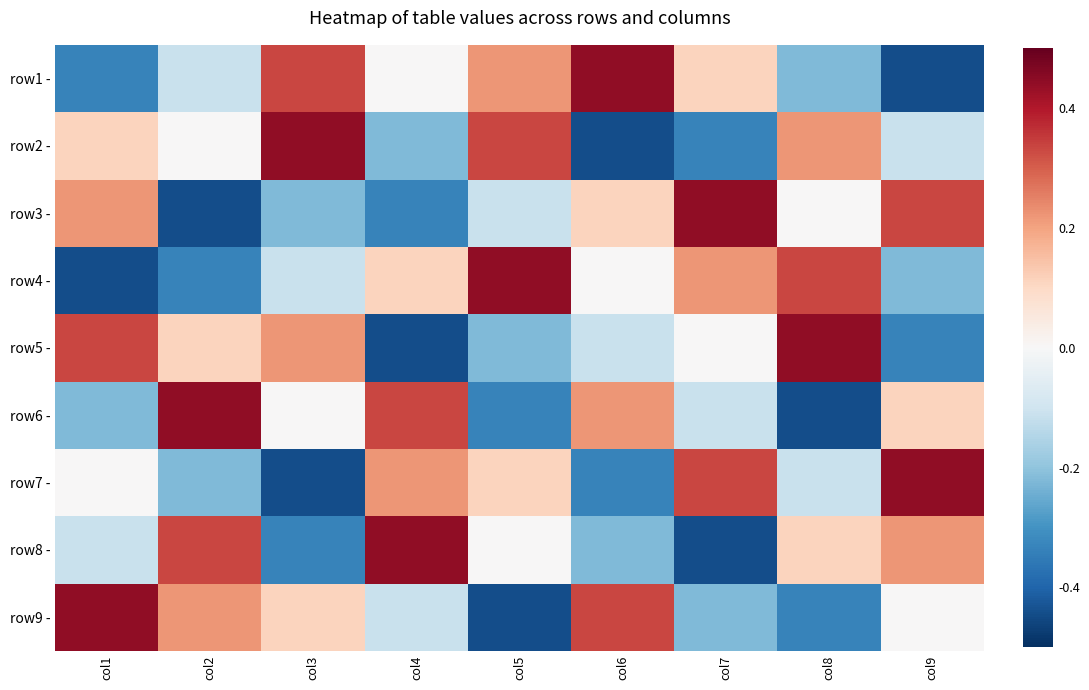

At which category is the sum across all series the highest?

col1